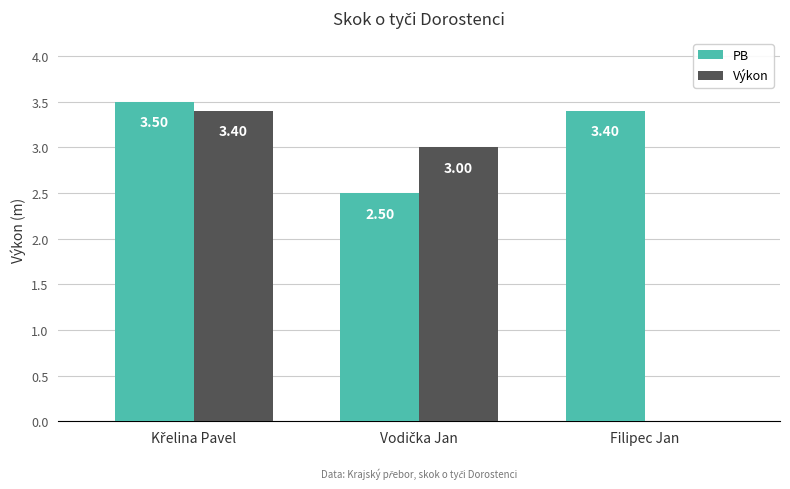

Does the chart contain stacked bars?

No